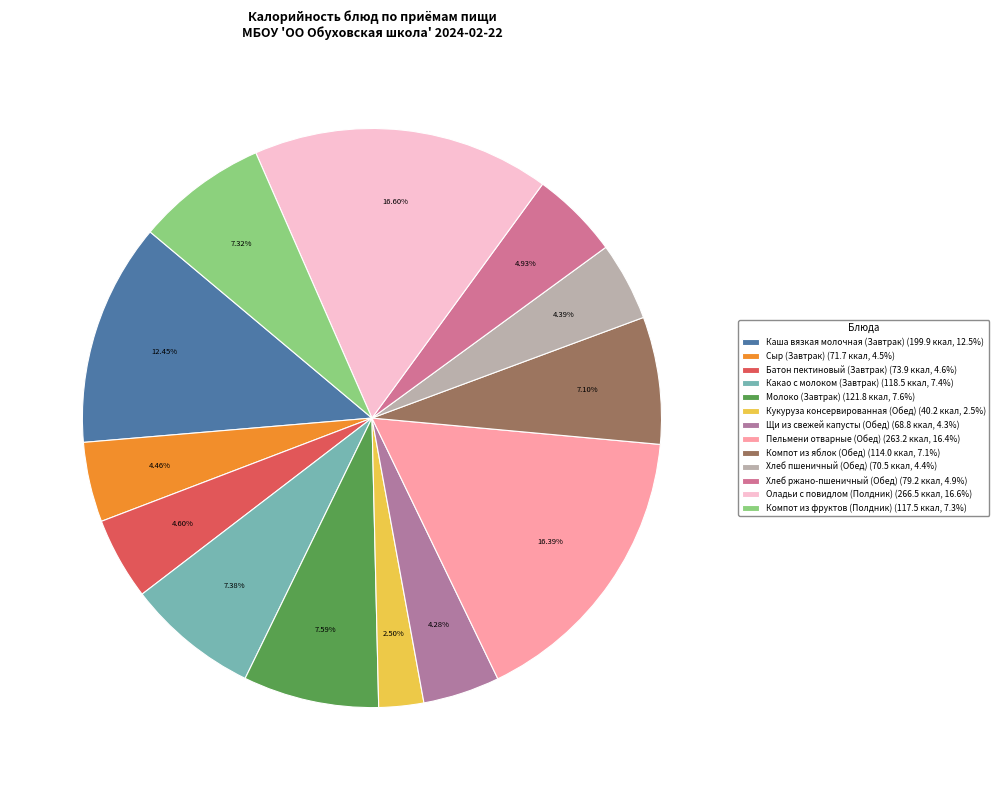

Is the sum of Сыр (Завтрак) and Компот из яблок (Обед) greater than half?

No